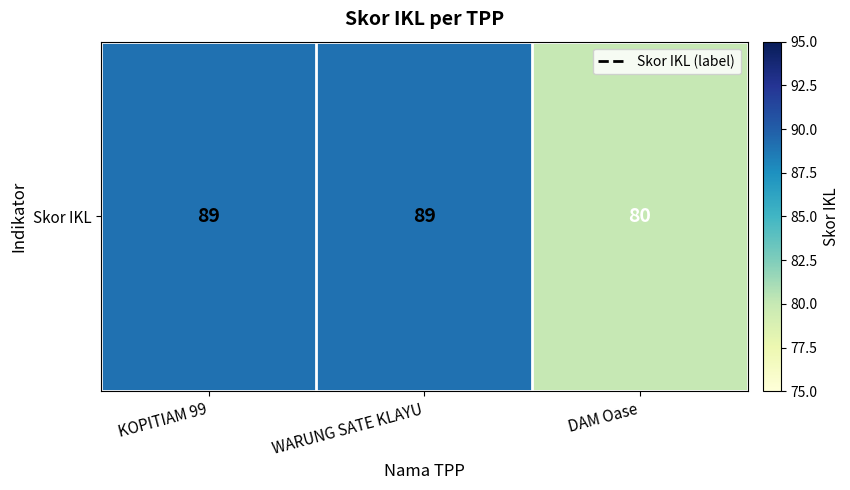

What value does the data have at WARUNG SATE KLAYU?

89